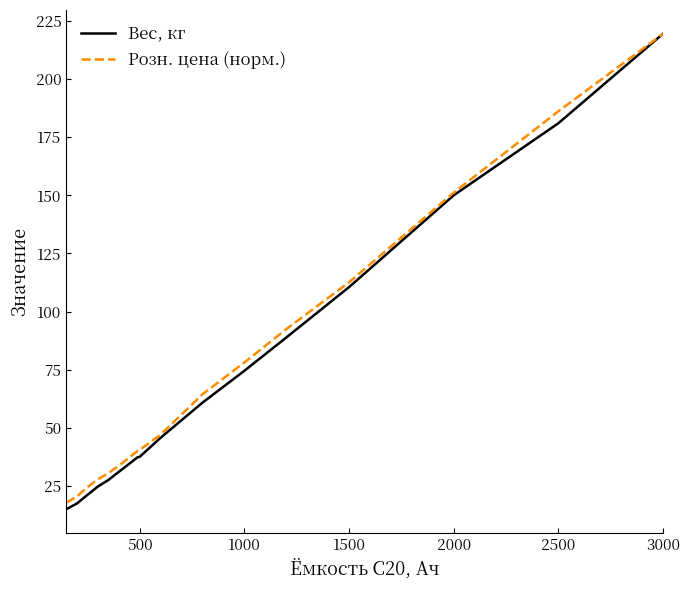

What is the minimum value for Розн. цена (норм.)?

17.8